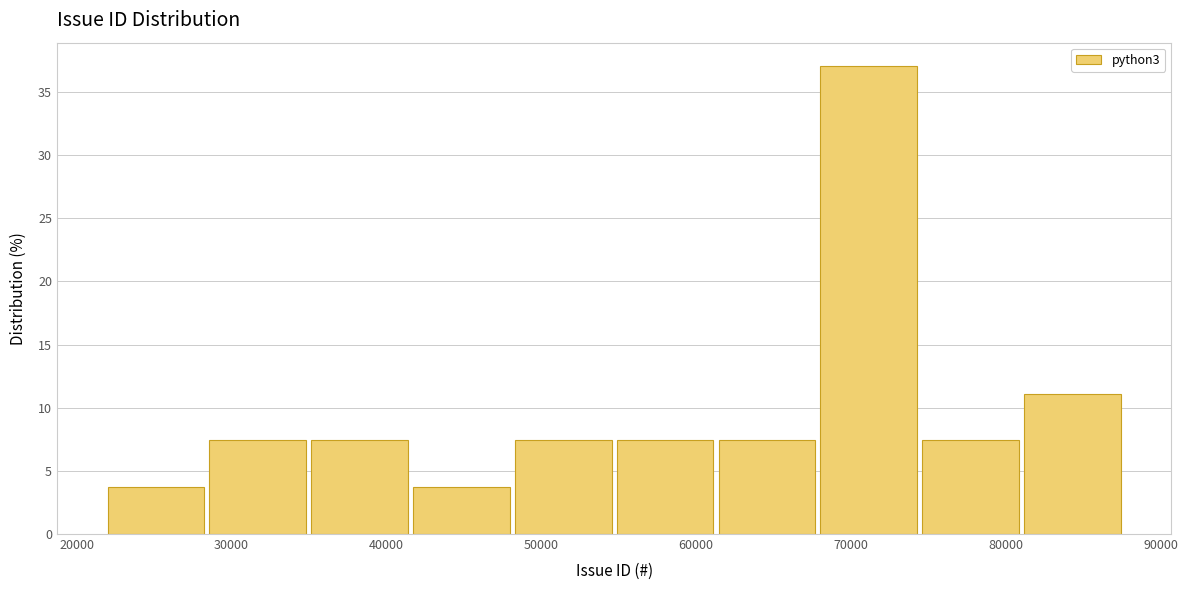

What is the height of the bar covering 22000 to 29000 on the x-axis? Neither the bar edges nor the heights are printed on the chart, so give them approximately, as read against the axes.

3.5